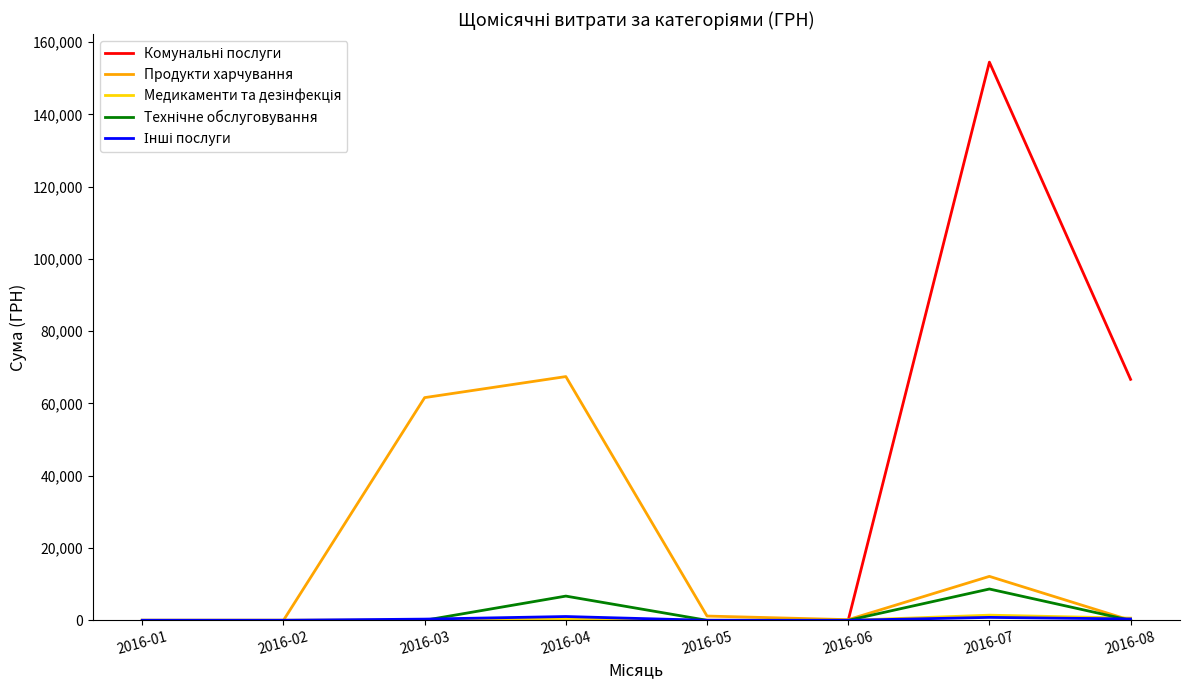

The value of Продукти харчування at 2016-01 is 0.0. True or false?

True